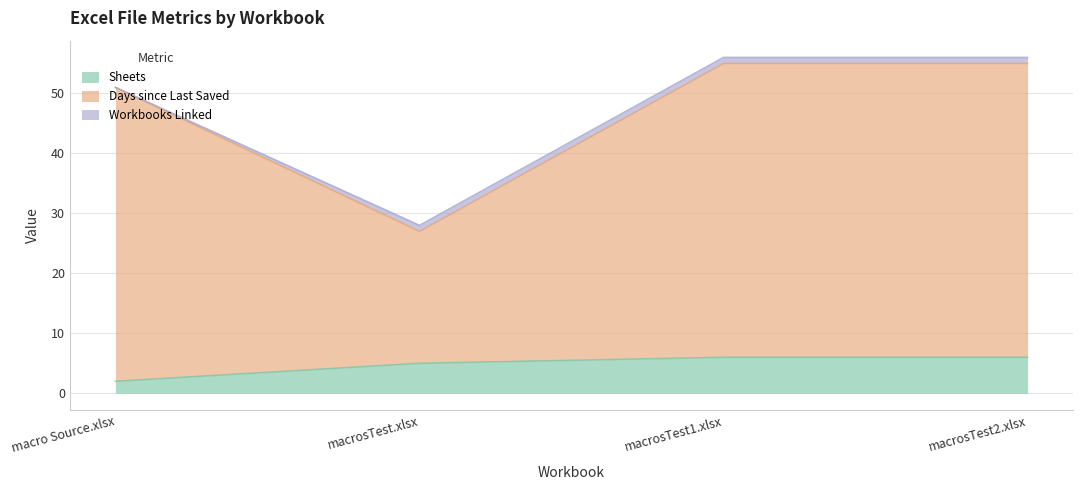

At which label does Sheets reach its minimum?

macro Source.xlsx